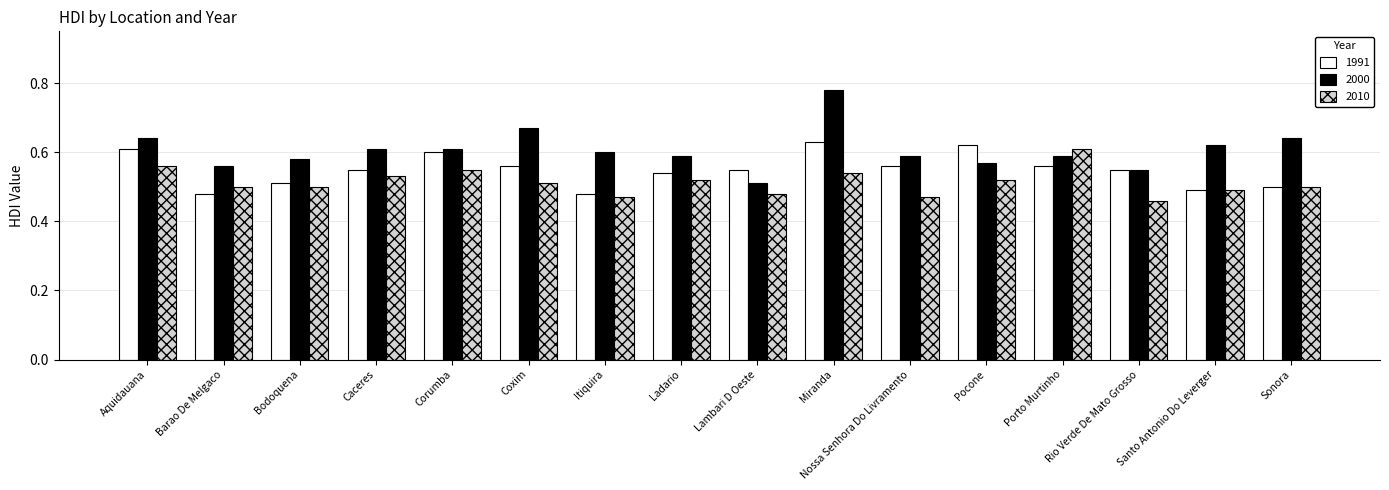

Which label corresponds to the smallest value in the chart?

Rio Verde De Mato Grosso